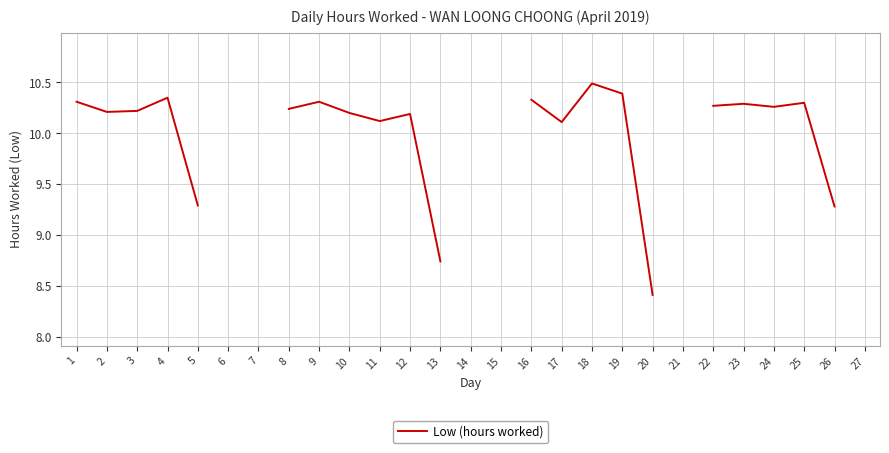

At which label is the value closest to 9?

13